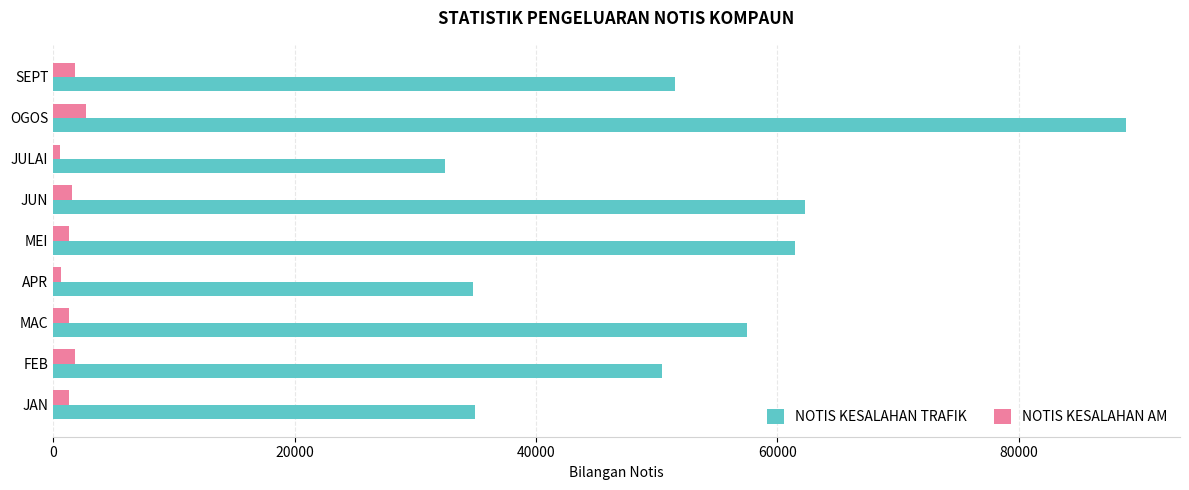

Which series has the widest spread of values?

NOTIS KESALAHAN TRAFIK